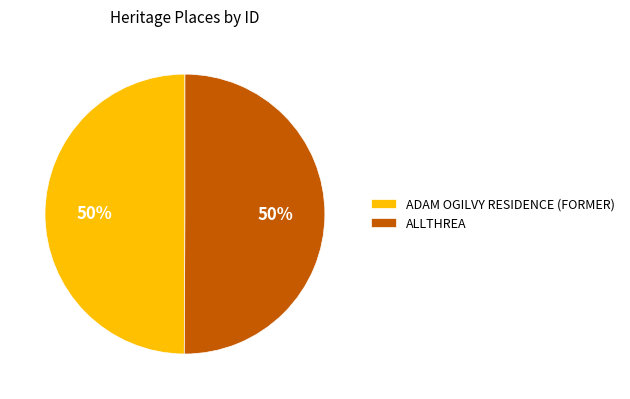

Is the sum of ADAM OGILVY RESIDENCE (FORMER) and ALLTHREA greater than half?

Yes